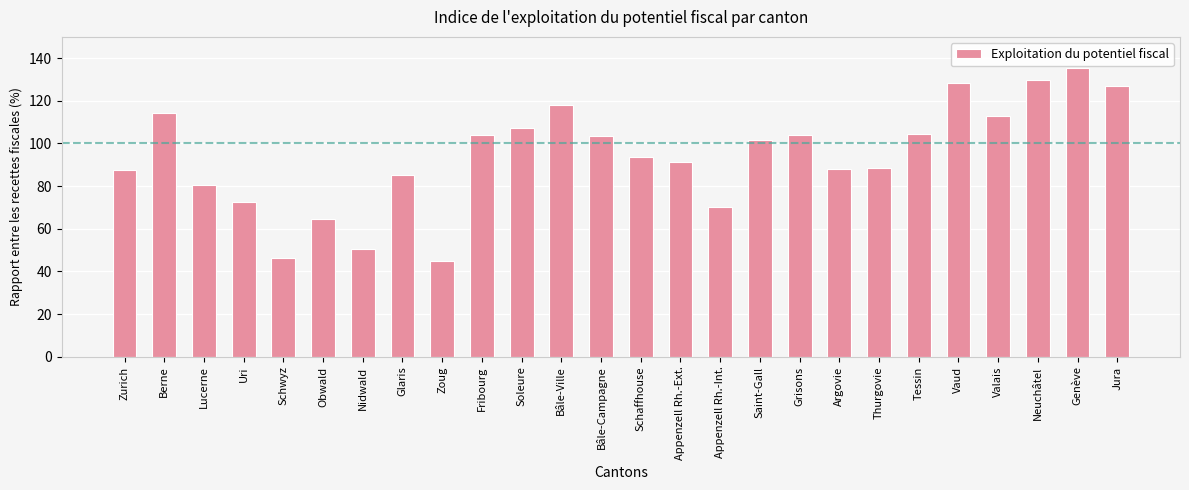

How many values are below 101?

13